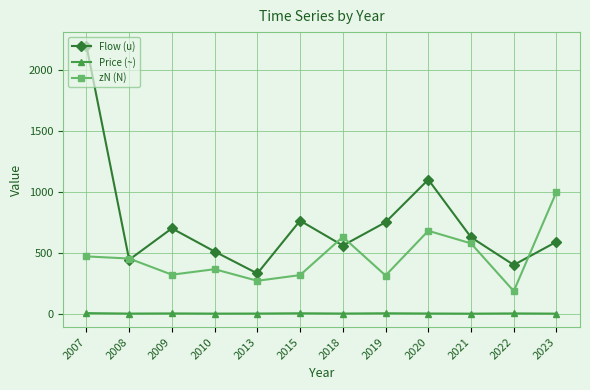

True or false: zN (N) has more than 0 interior local peaks.

True